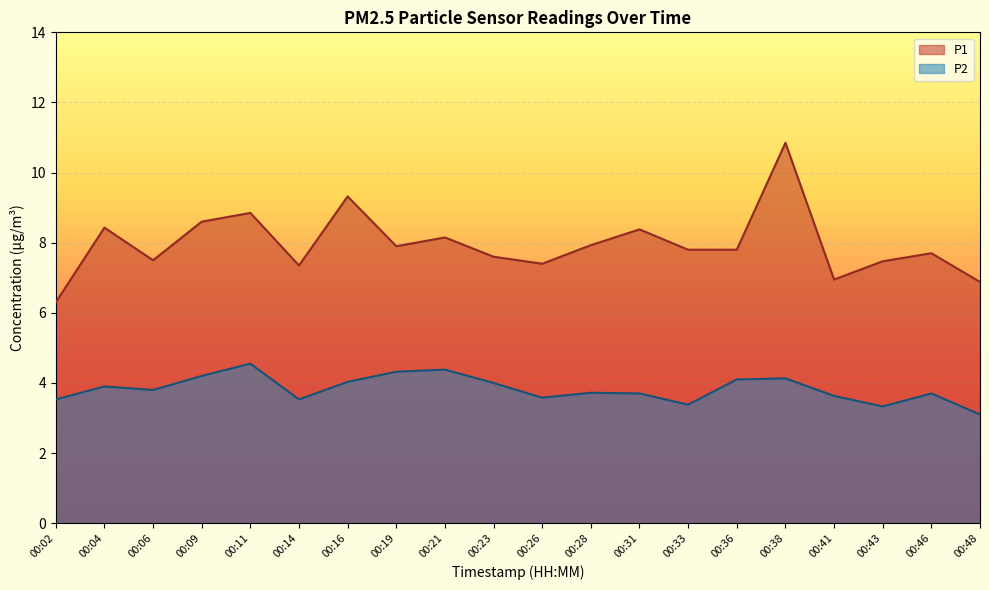

Where is the first local minimum for P1?

00:06